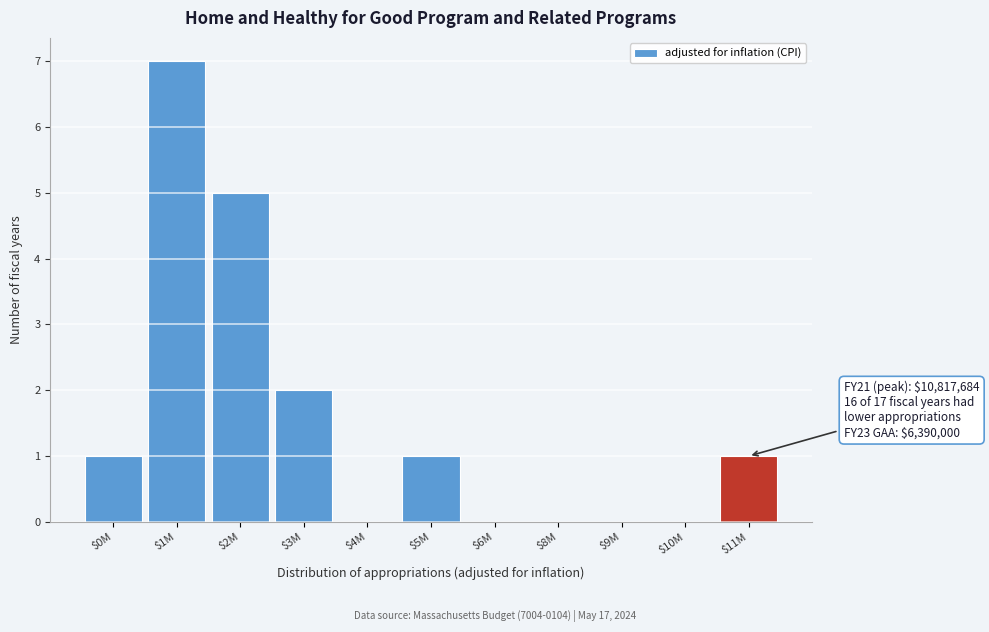

Is it true that the value at $9M is -4?

False